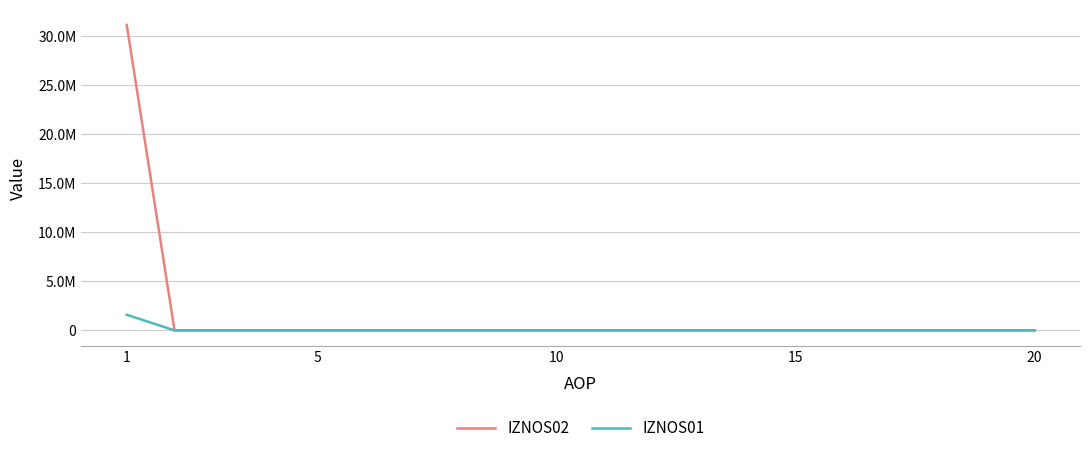

Does the chart have visible grid lines?

Yes